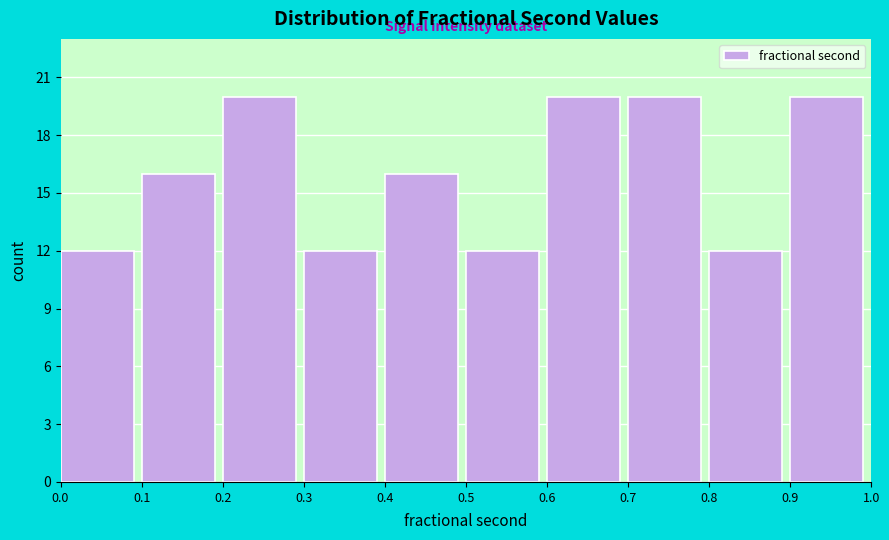

How tall is the bar that spans 0.5 to 0.6 on the x-axis? The values are not printed on the chart, so give them approximately, as read against the axis.

12